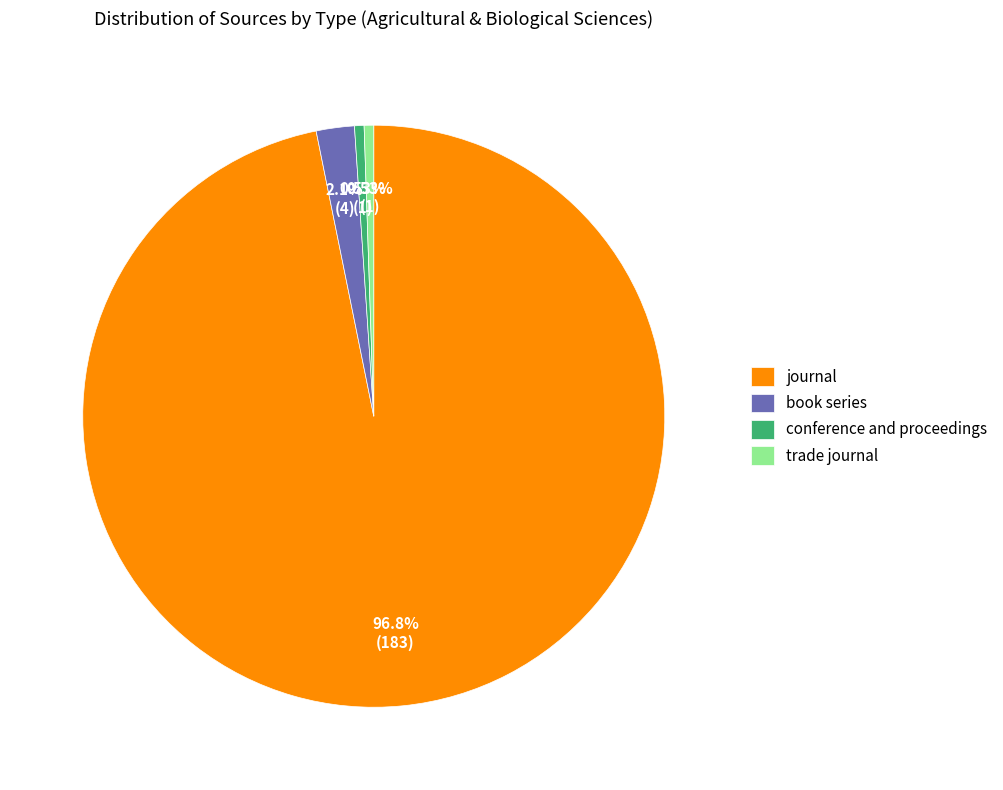

Which has a higher value, conference and proceedings or journal?

journal